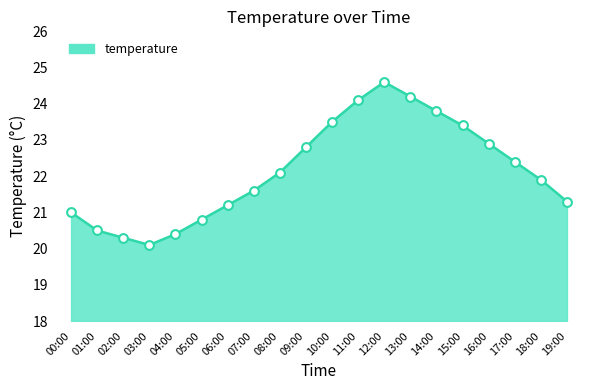

What is the change in value from 01:00 to 19:00?

+0.8